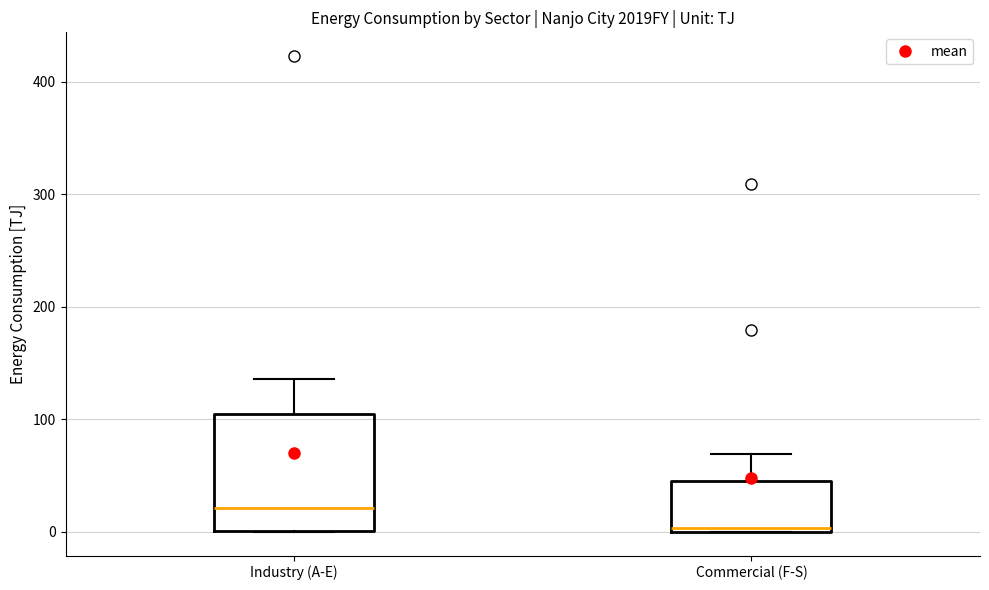

Where does the median line of the box for Industry (A-E) sit on the y-axis? The values are not printed on the chart, so give them approximately, as read against the axis.

20